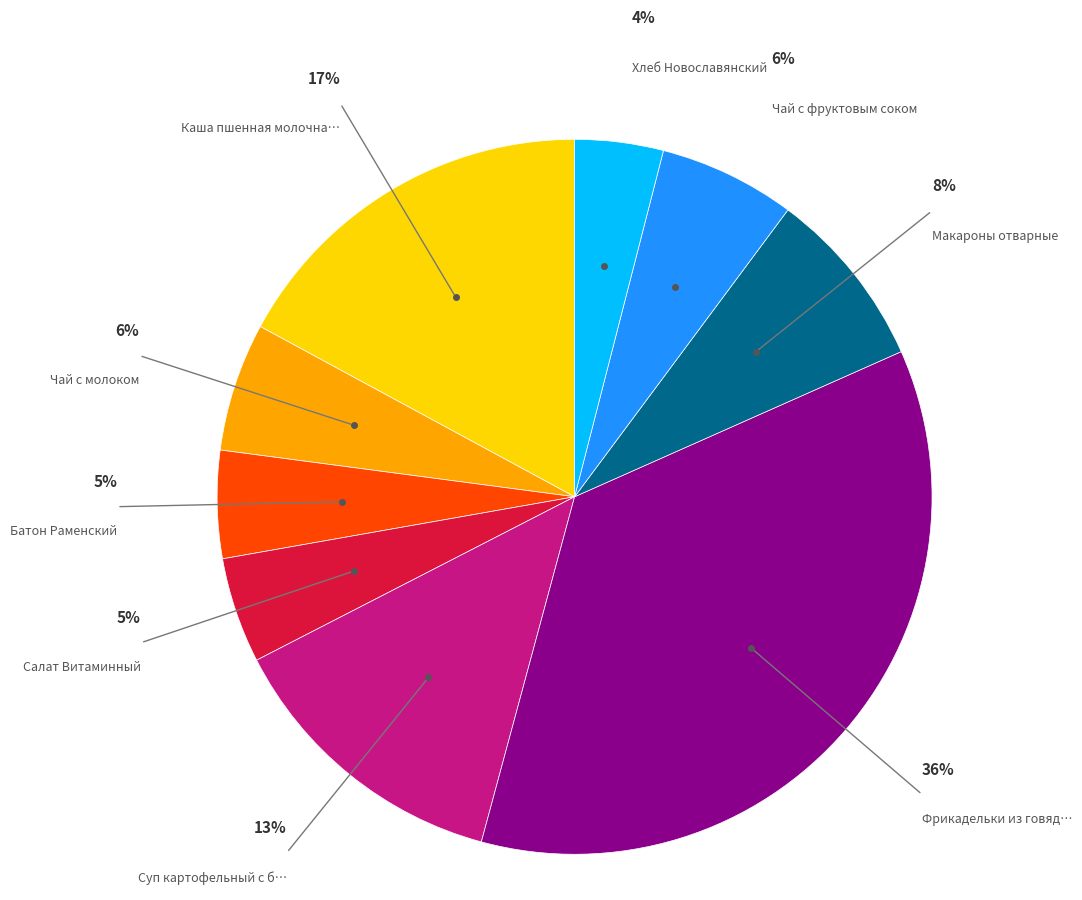

Does any single category account for the majority?

No